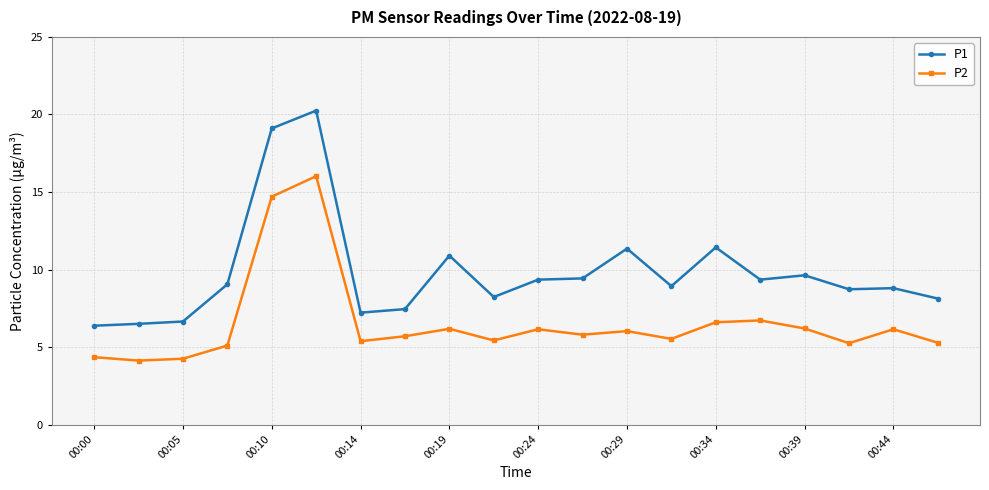

Rank the series by their maximum value, from lowest to highest.

P2, P1